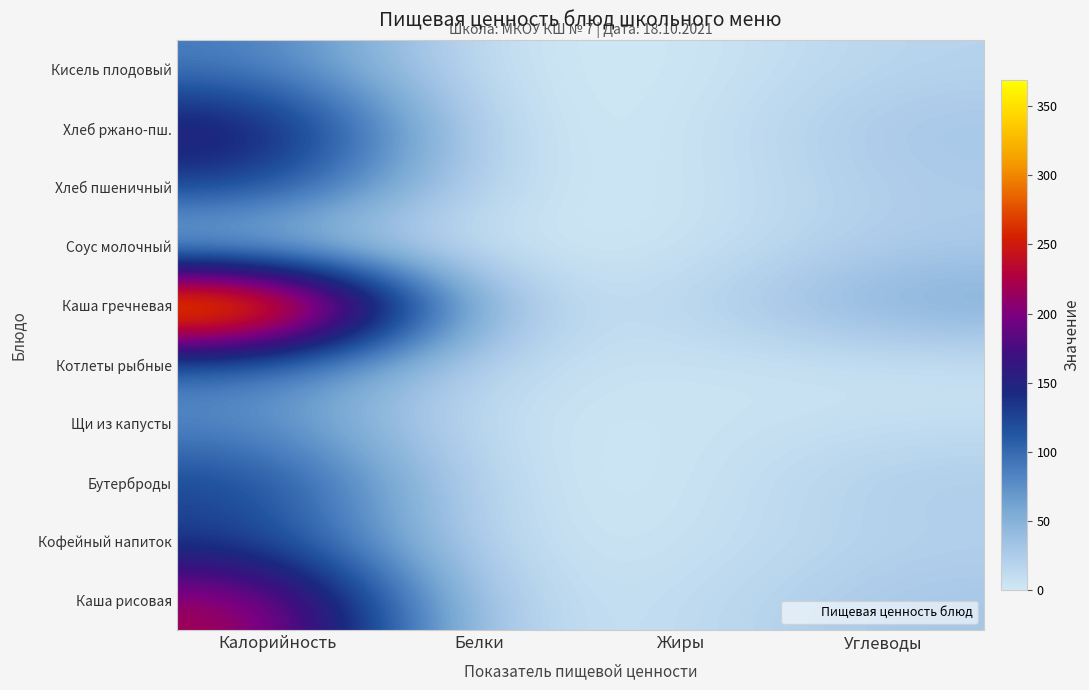

Which series has the largest total across all categories?

Каша гречневая